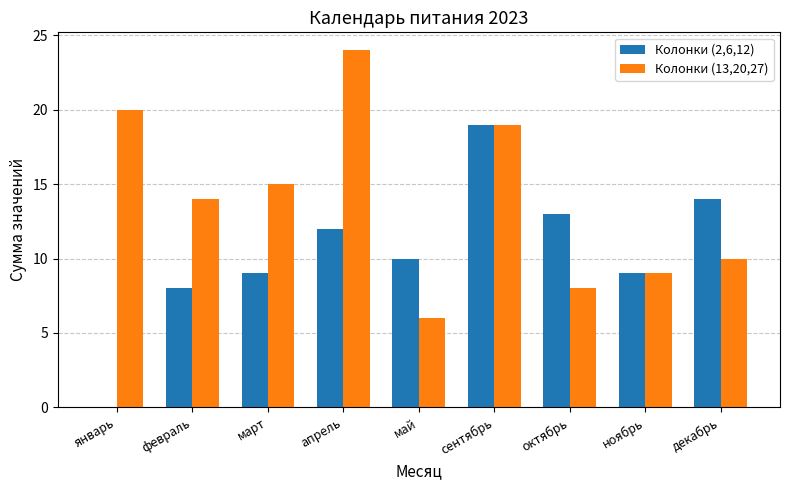

Count the number of data series in this chart.

2